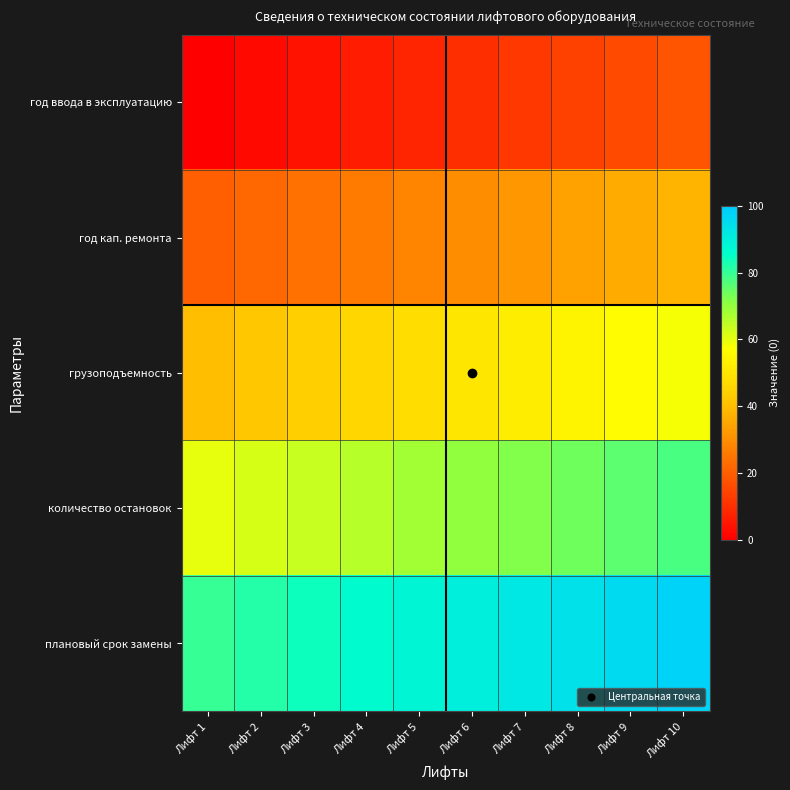

What is the maximum value shown in the chart?

98.0